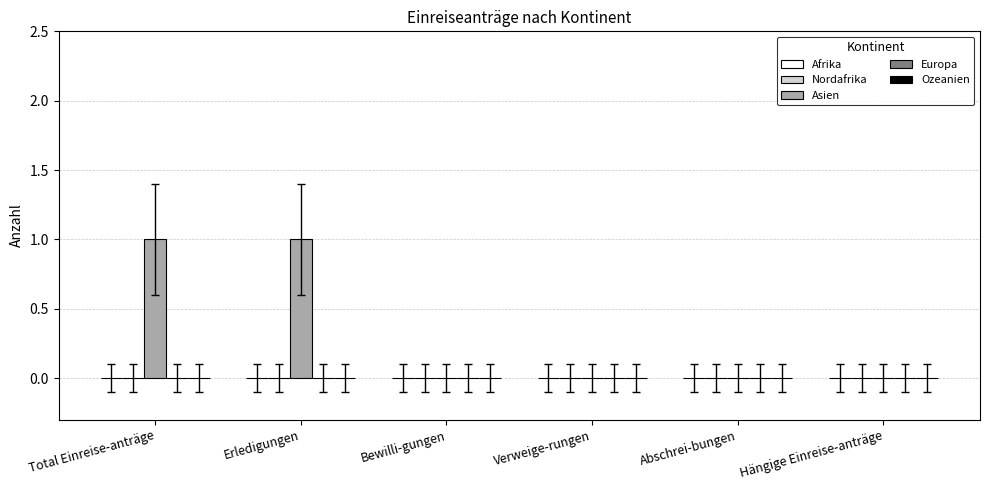

Which has a higher value, Total Einreise-anträge or Bewilli-gungen?

Total Einreise-anträge